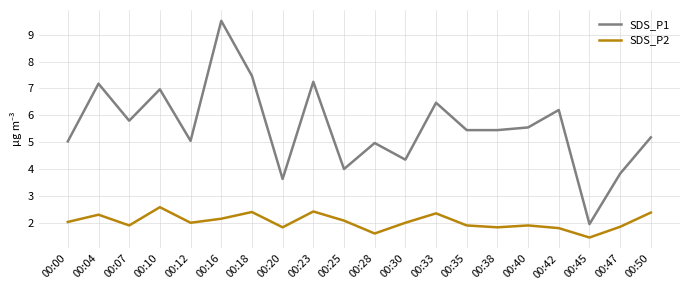

List the series in order of their peak value, lowest first.

SDS_P2, SDS_P1